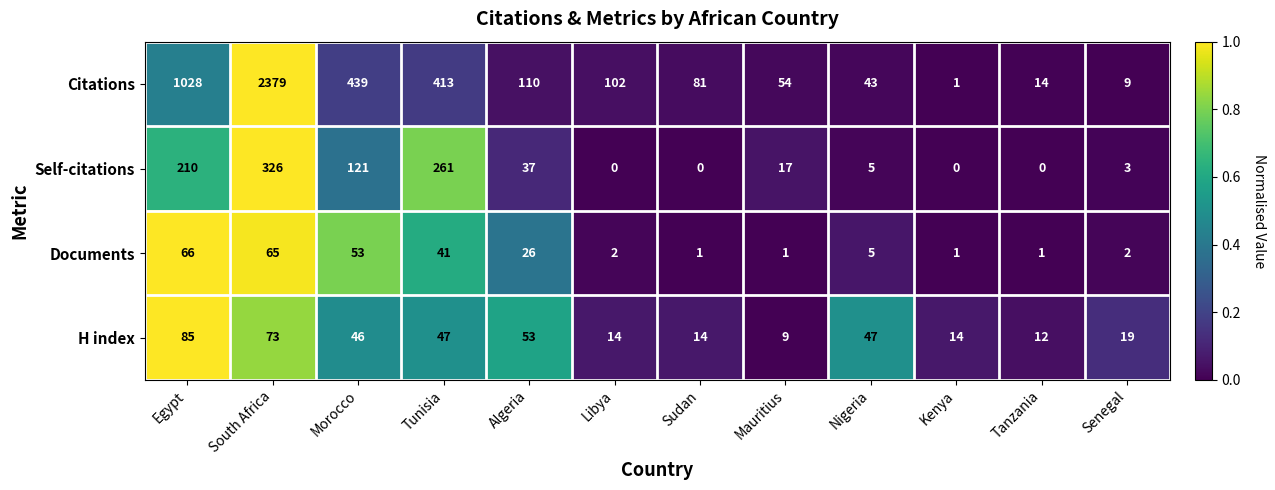

The value of Documents at Sudan is 1. True or false?

True